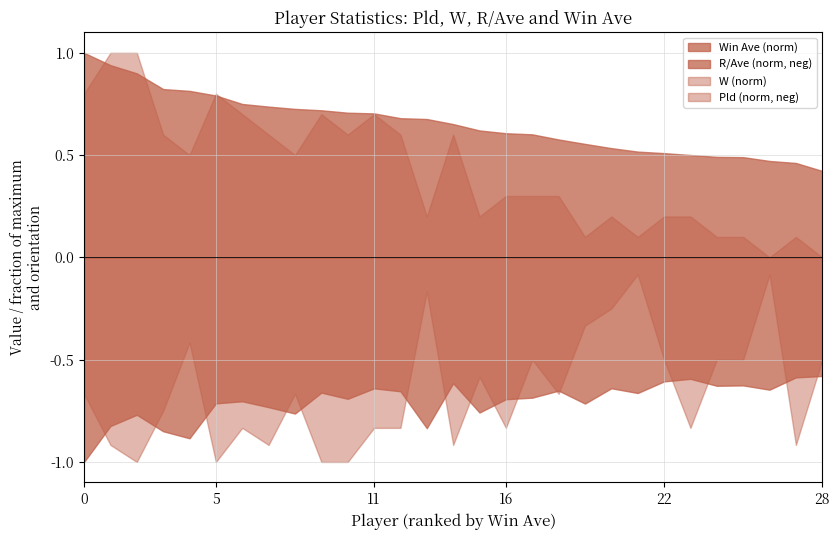

Which series has the largest total across all categories?

Win Ave (norm)